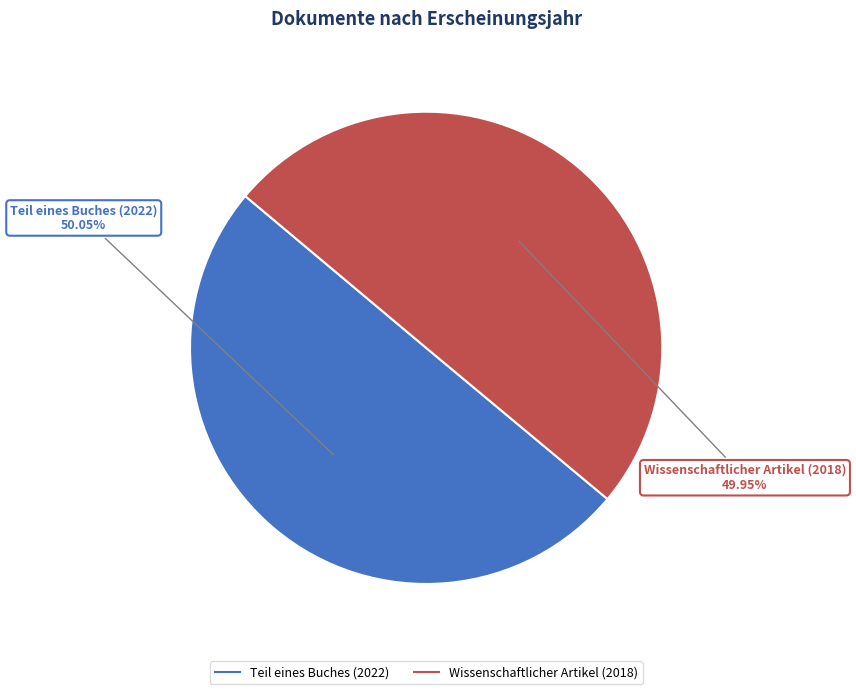

The Wissenschaftlicher Artikel (2018) slice represents 43% of the pie. True or false?

False